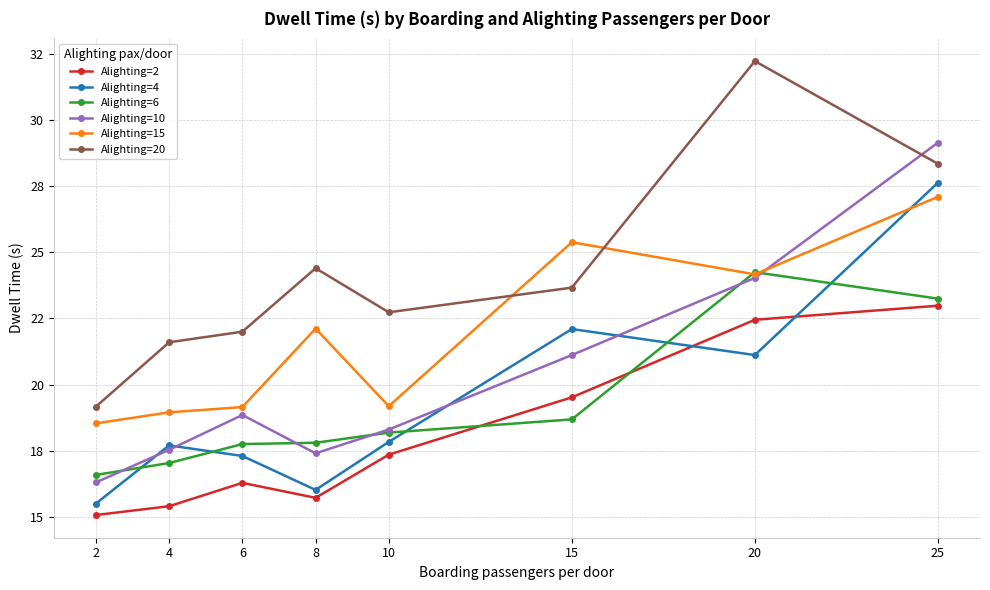

What is the value of the Alighting=6 point at the 6th from the left?

18.7